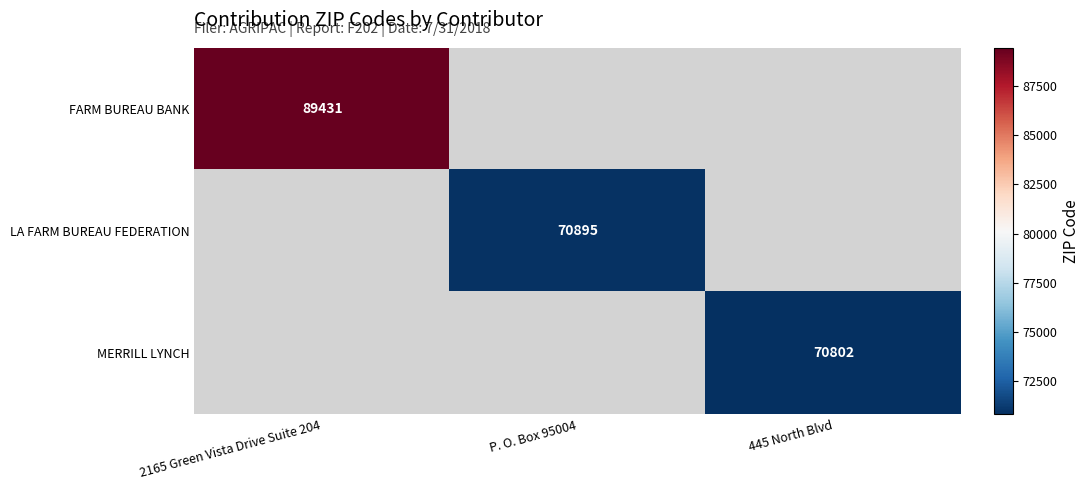

How many categories are shown in the chart?

3